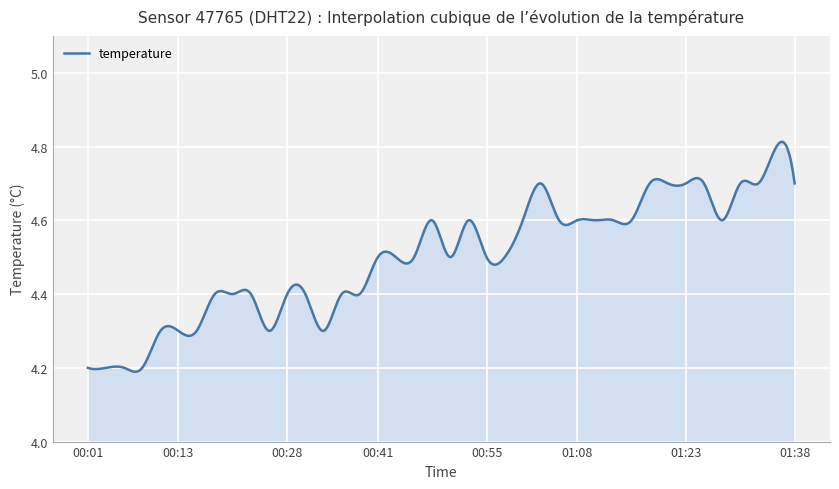

Count the number of data series in this chart.

1